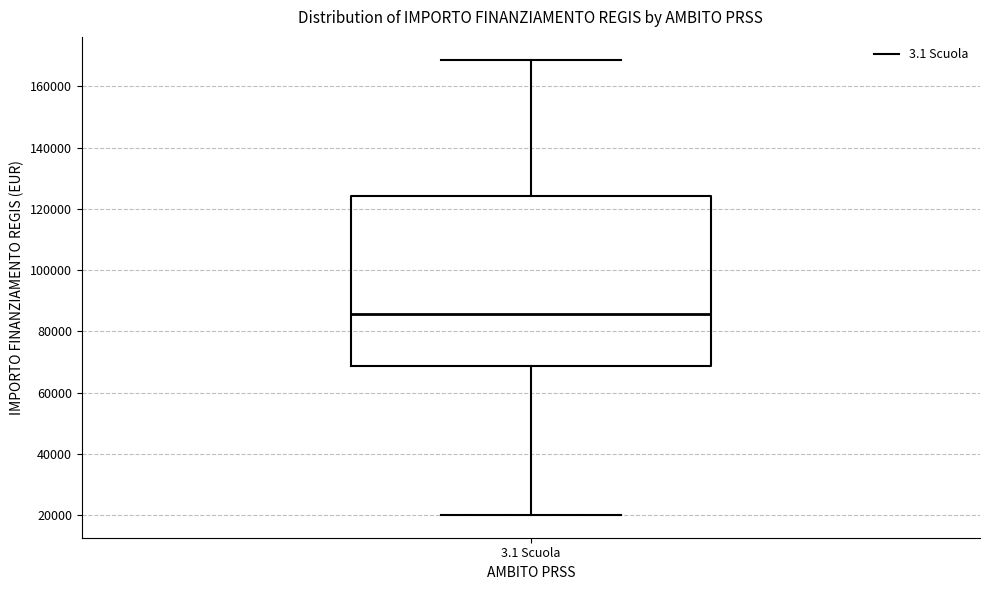

Where does the lower whisker of the box for 3.1 Scuola end on the y-axis? The values are not printed on the chart, so give them approximately, as read against the axis.

20000